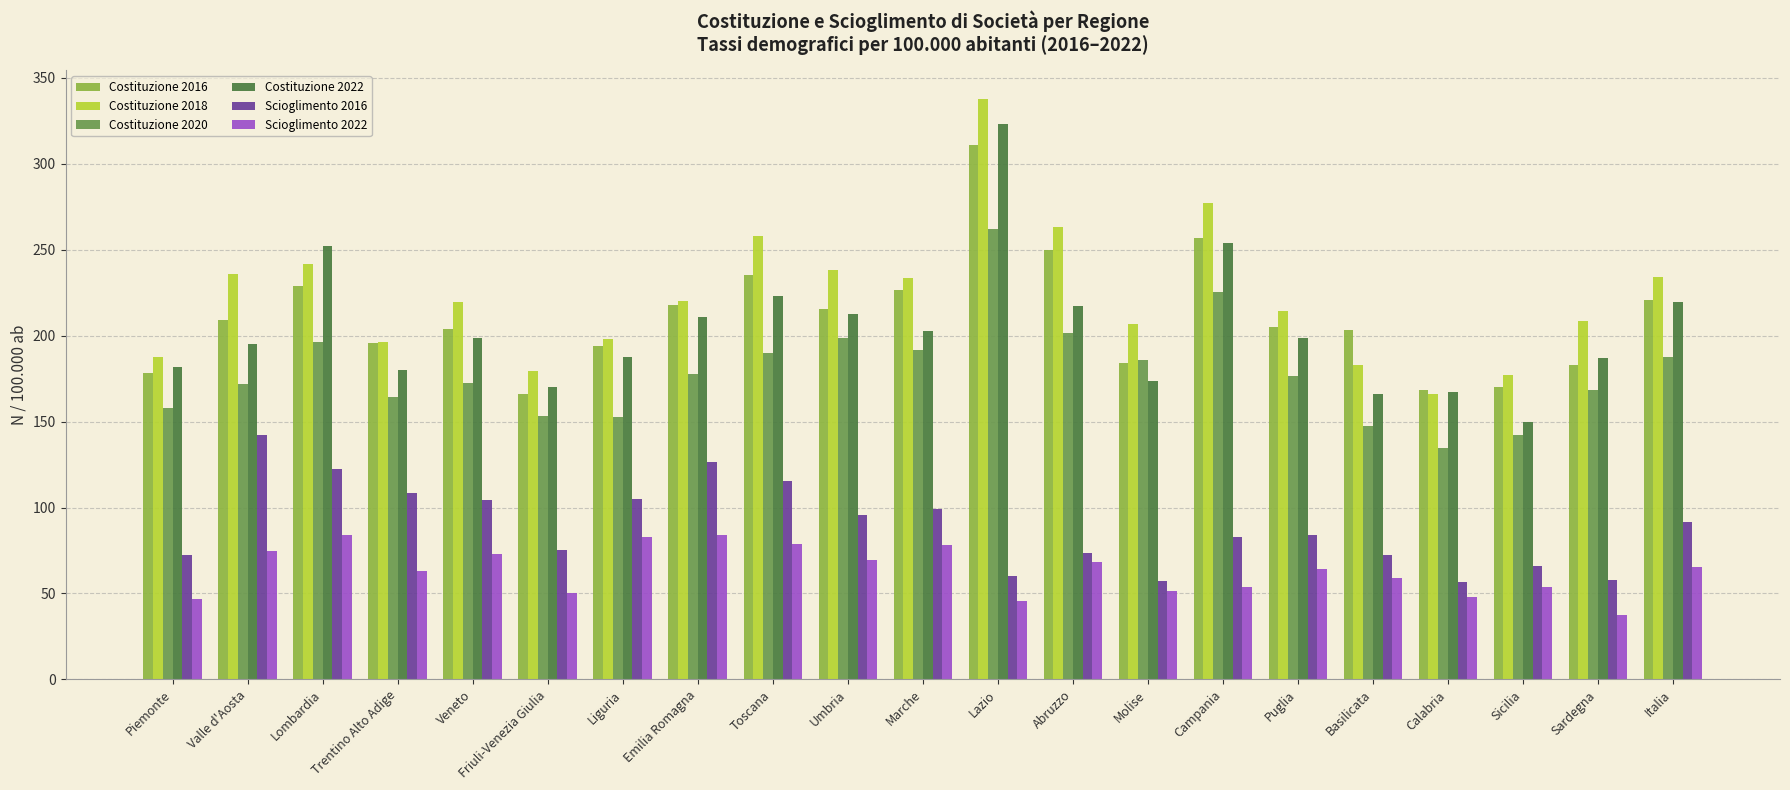

Which series has the largest total across all categories?

Costituzione 2018